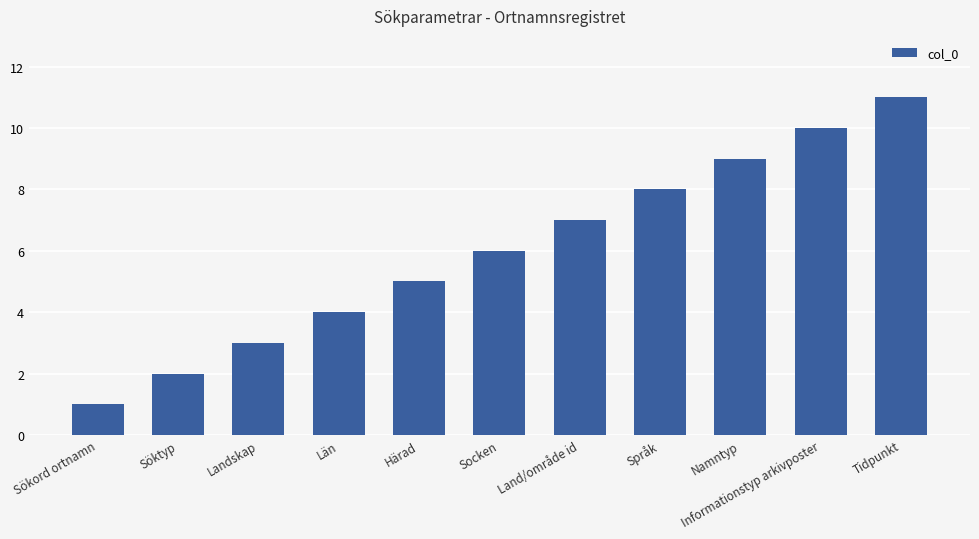

Where is the data nearest to the value 6?

Socken